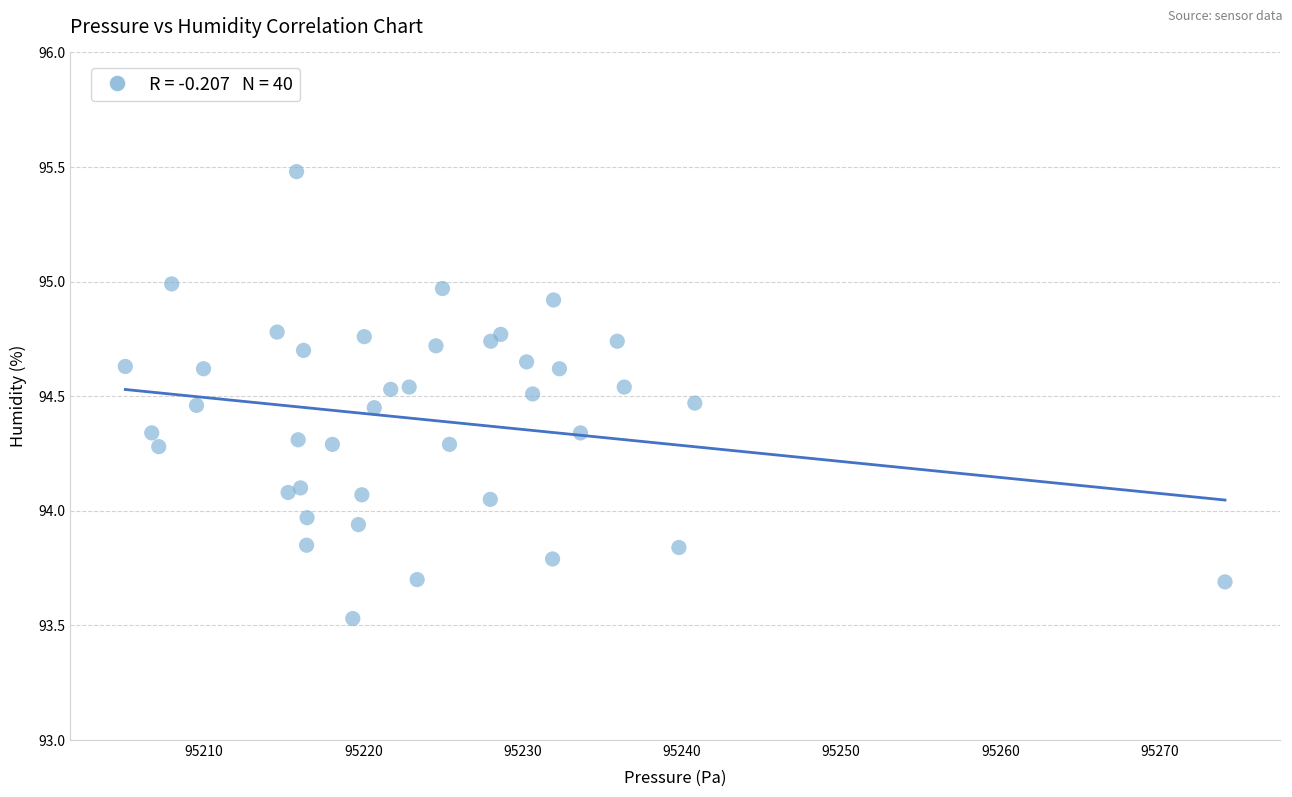

What is the range of X values (max minus min)?

69.0